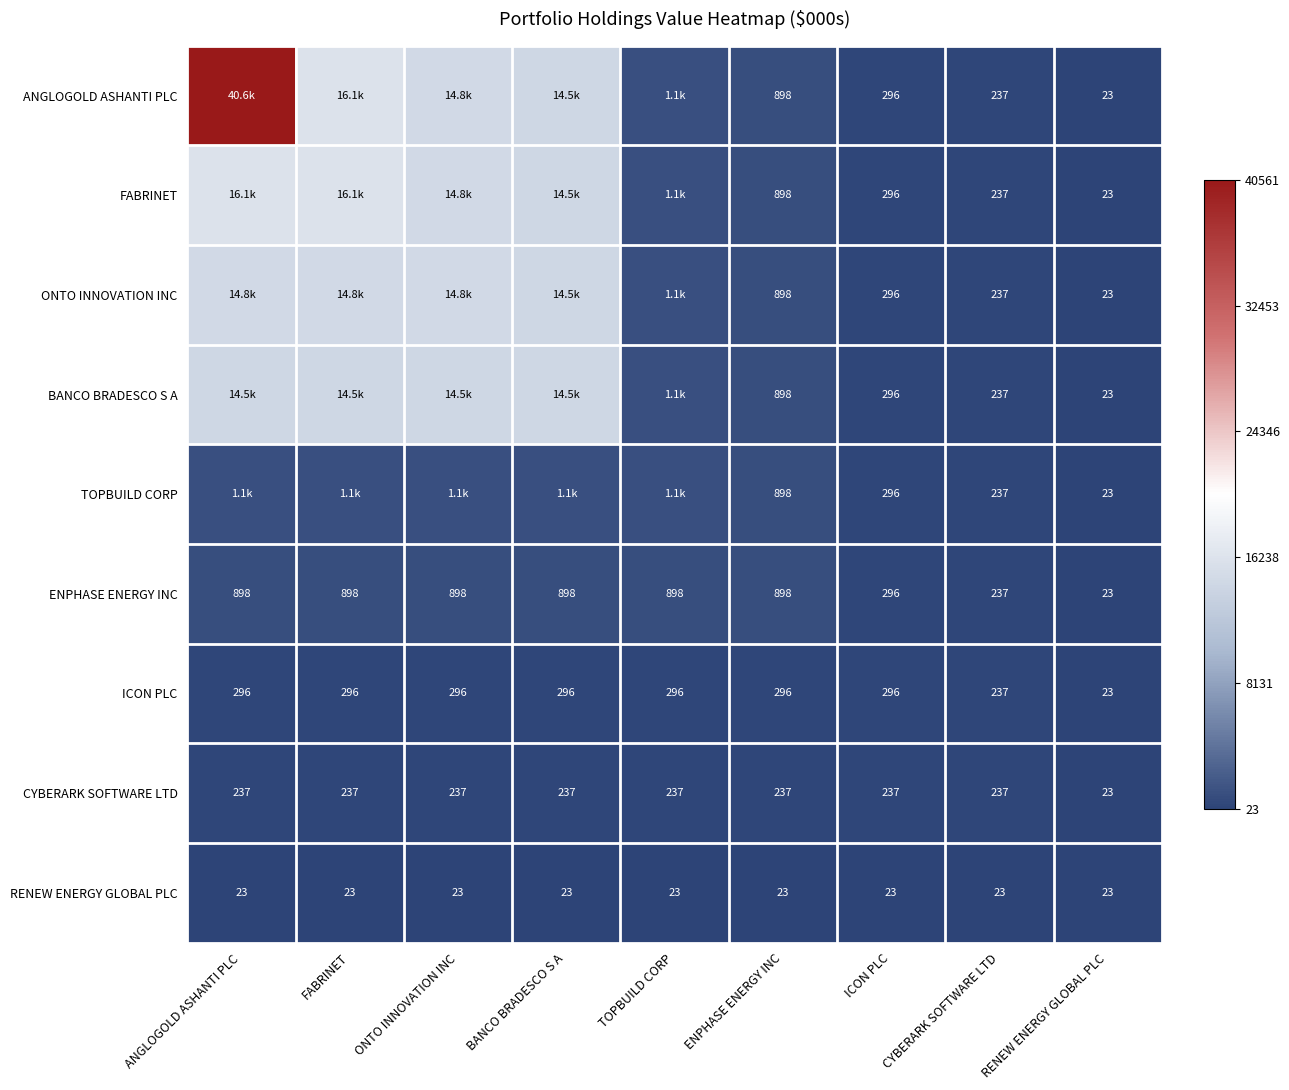

What is the total value across all series at ICON PLC?

2332.0